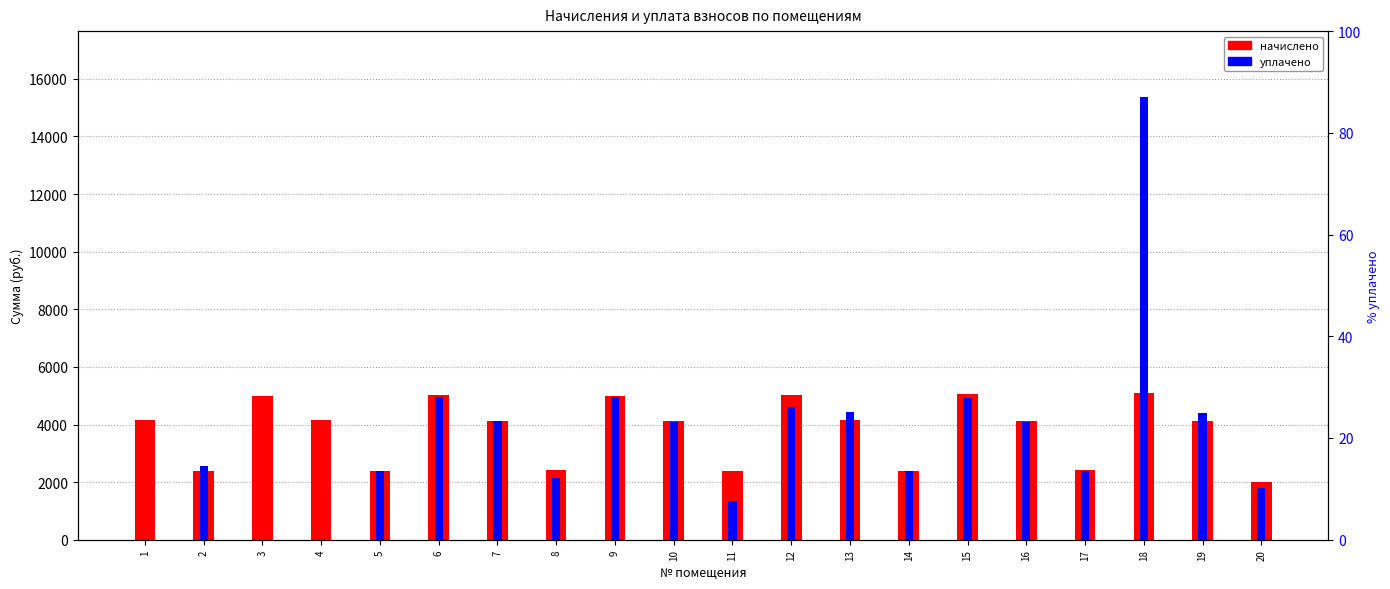

The уплачено series shows 0.0 at 1. True or false?

True